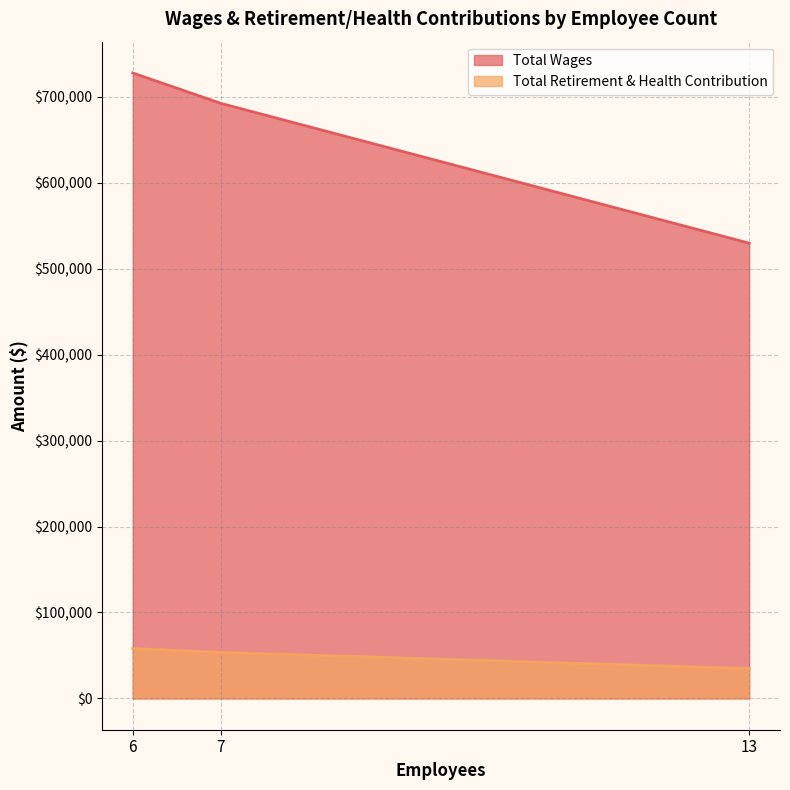

Reading left to right, extract all data points from this chart.

Total Wages: 727769	692407	529735
Total Retirement & Health Contribution: 58009	53534	34685